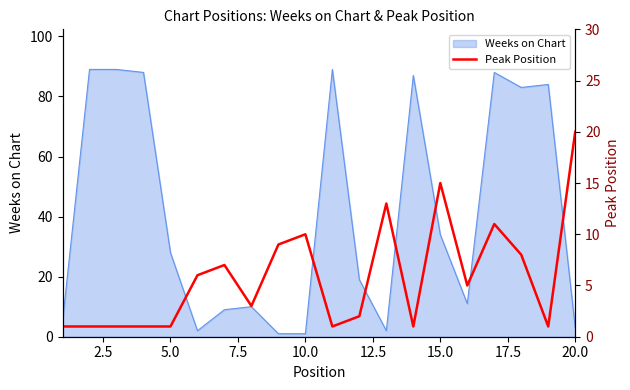

True or false: Weeks on Chart has a value of 28 at 5.0.

True